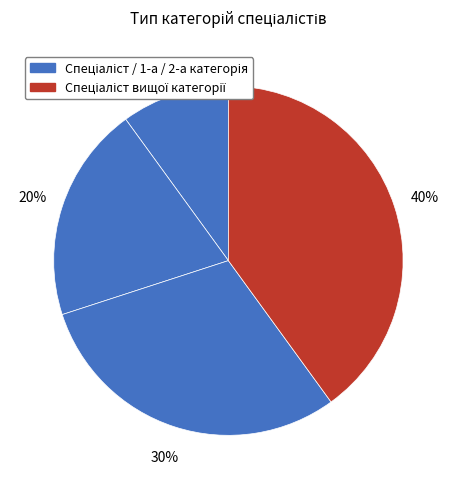

How many segments does this pie chart have?

4